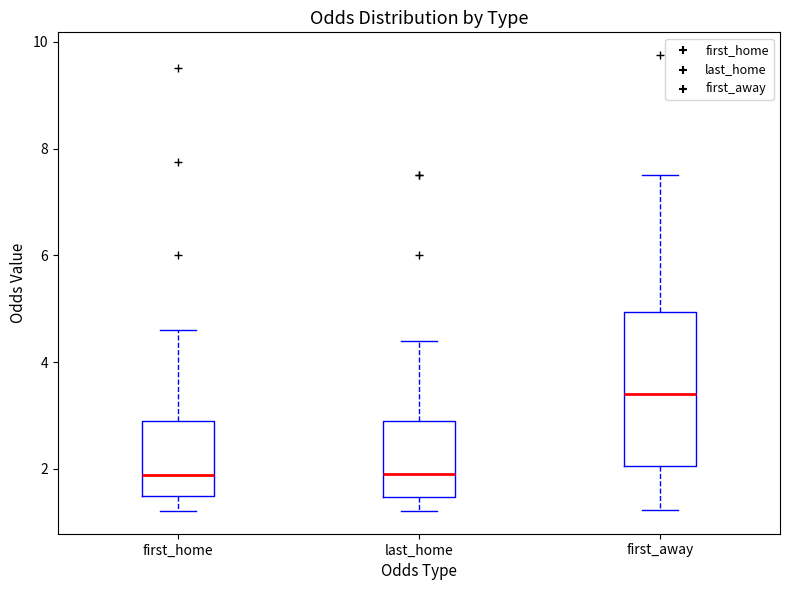

Which box is the tallest, from its lower edge to its upper edge?

first_away